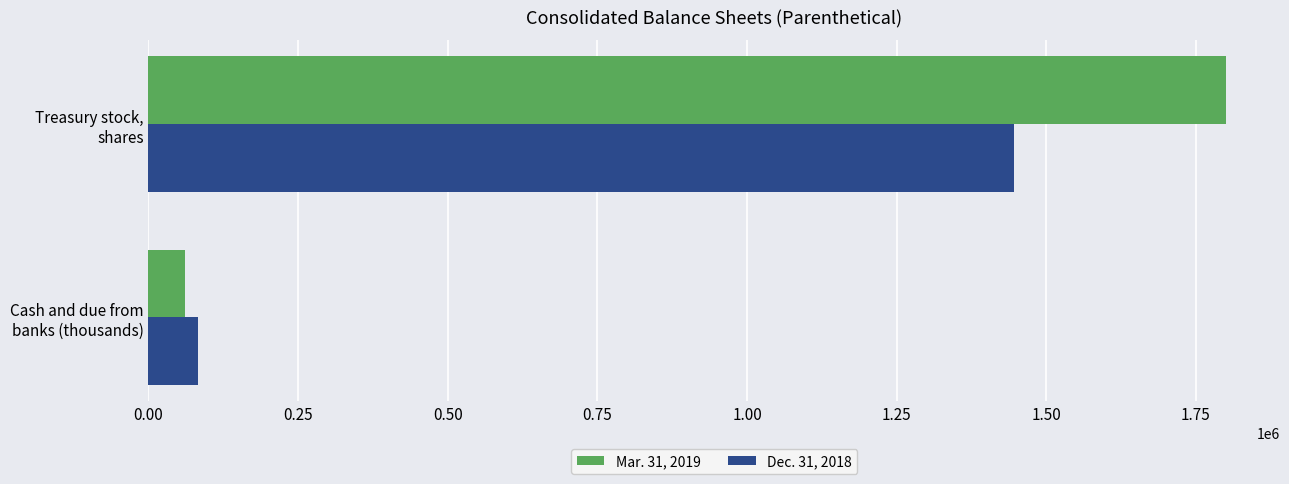

List the series in order of their peak value, lowest first.

Dec. 31, 2018, Mar. 31, 2019